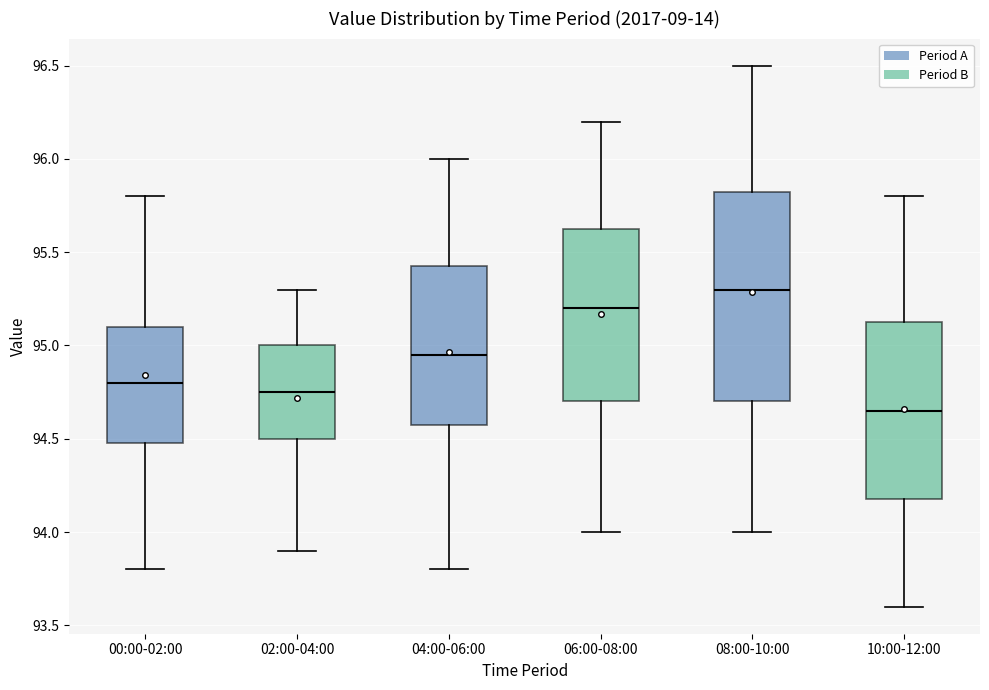

Where is the lower edge of the box for 00:00-02:00 on the y-axis? The values are not printed on the chart, so give them approximately, as read against the axis.

94.50